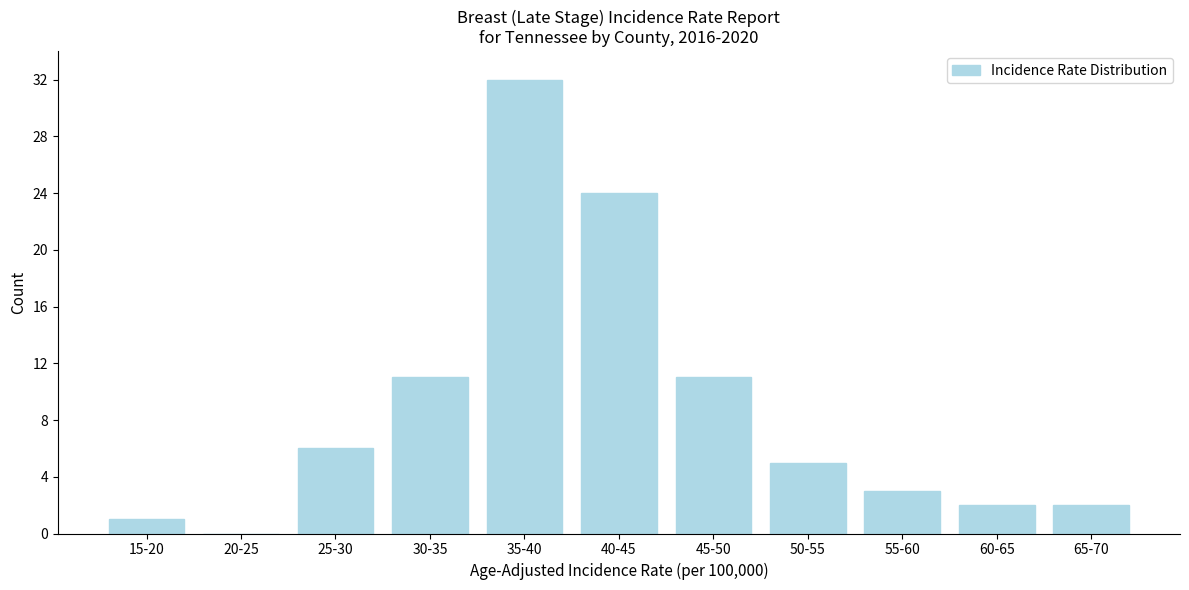

Reading left to right, transcribe all the data shown in this chart.

15-20=1	20-25=0	25-30=6	30-35=11	35-40=32	40-45=24	45-50=11	50-55=5	55-60=3	60-65=2	65-70=2